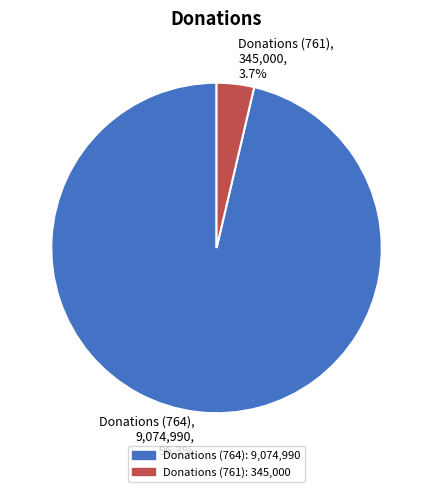

Is Donations (764), 9,074,990, 96.3% the majority of the pie?

Yes